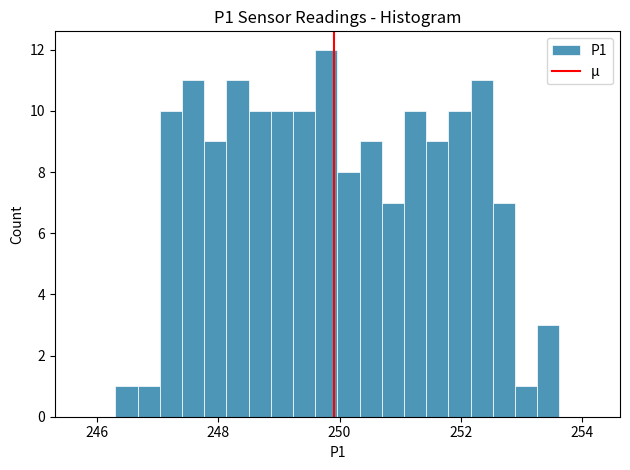

Around what value on the x-axis is the tallest bar? Give the approximate position of its centre, as read against the axis.

249.8